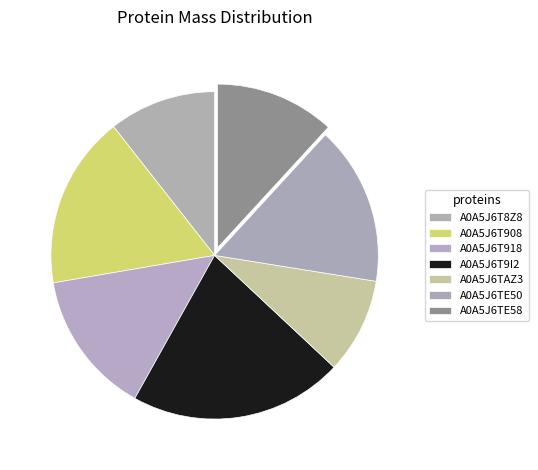

True or false: A0A5J6T9I2 accounts for 21% of the total.

True